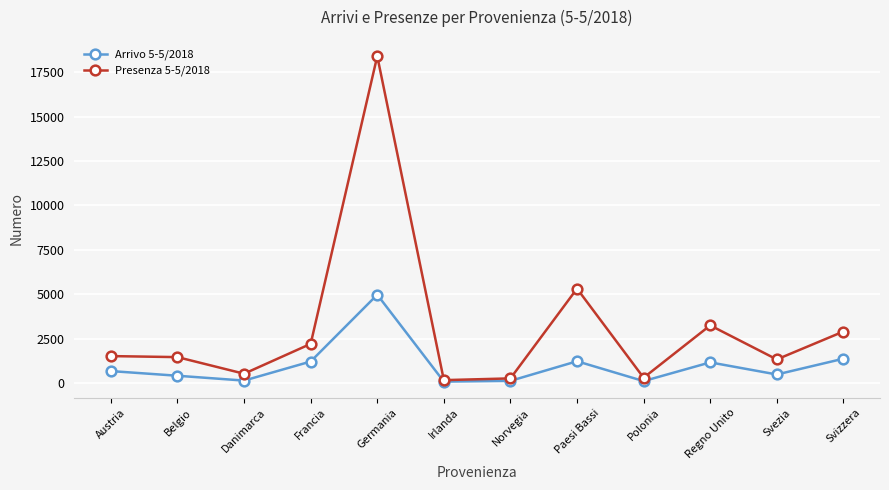

What value does the Arrivo 5-5/2018 series have at Francia, to the nearest 50?

1200